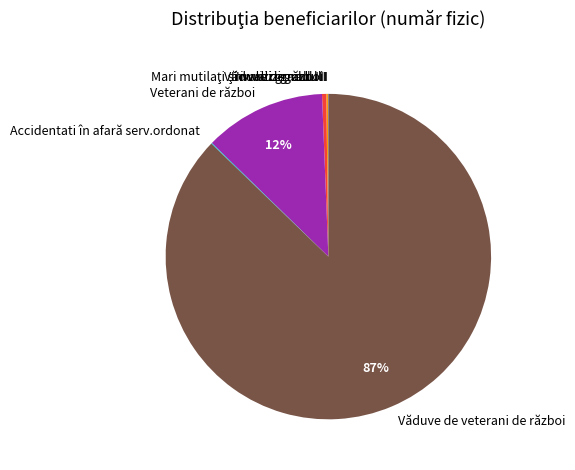

The Văduve de război slice represents 0% of the pie. True or false?

True